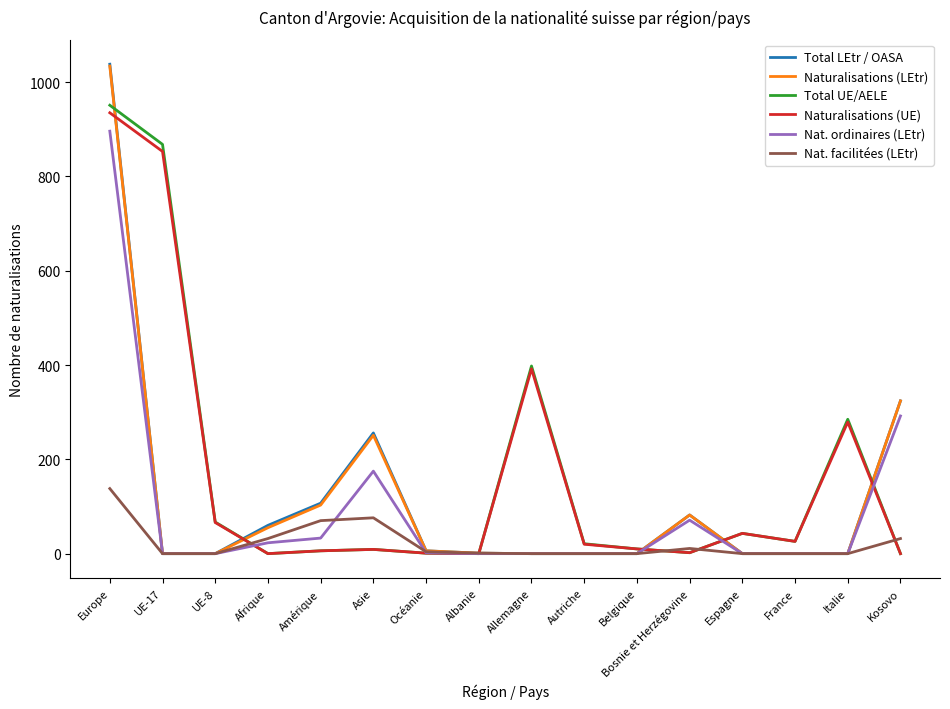

Which label corresponds to the largest value in the chart?

Europe